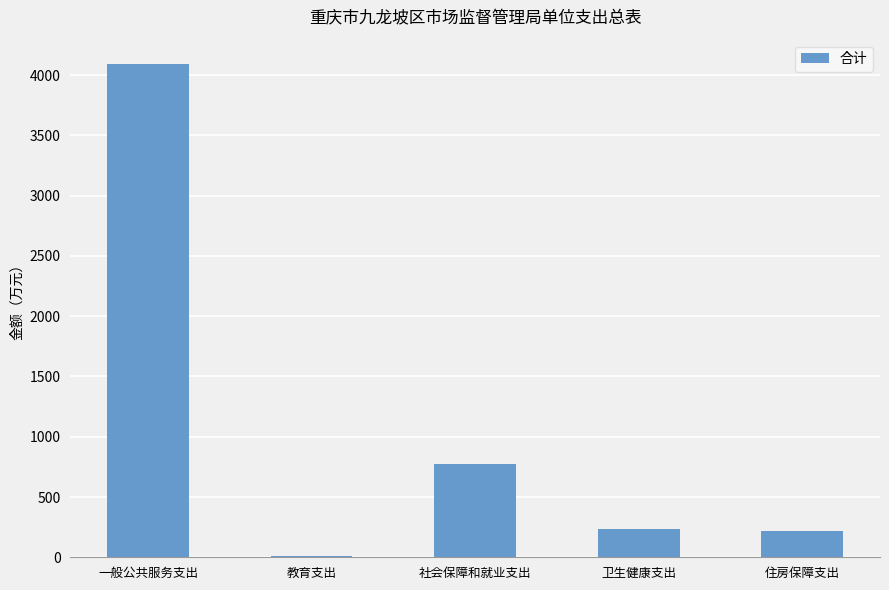

What is the sum of all values?

5330.8